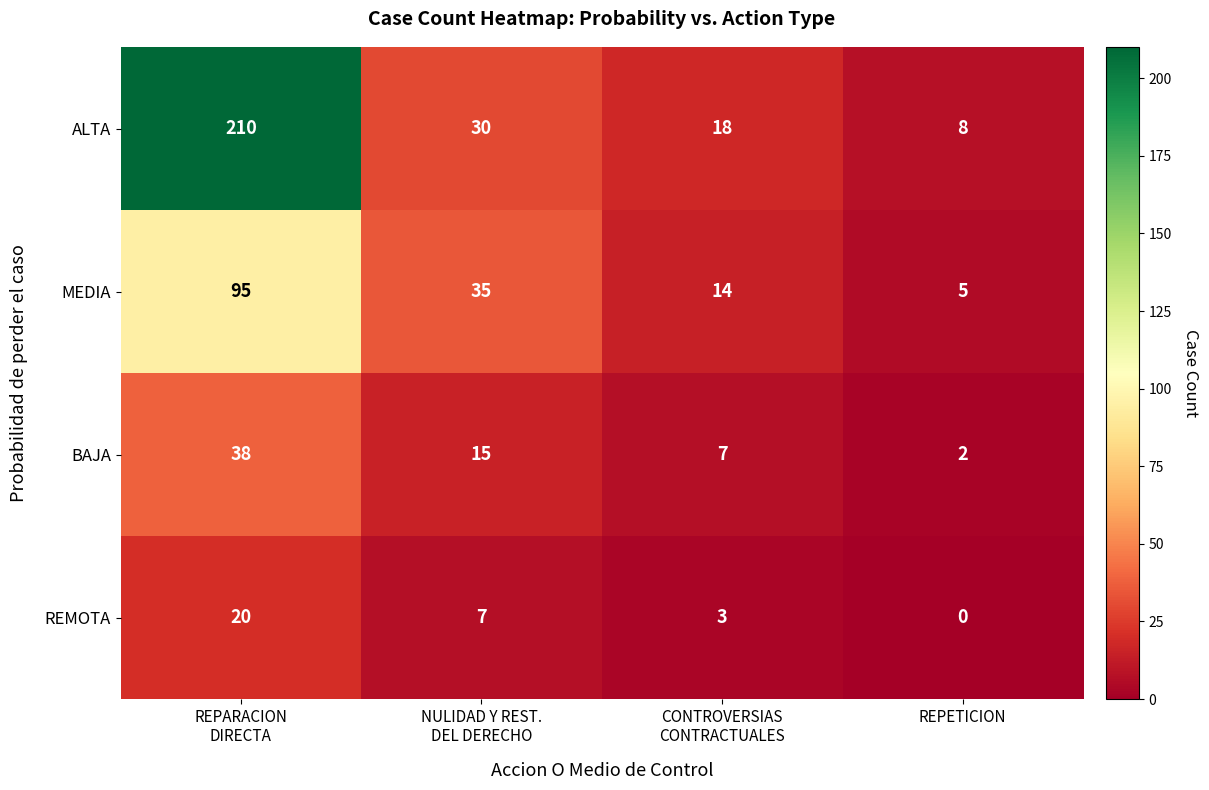

Reading left to right, transcribe all the data shown in this chart.

ALTA: 210	30	18	8
MEDIA: 95	35	14	5
BAJA: 38	15	7	2
REMOTA: 20	7	3	0